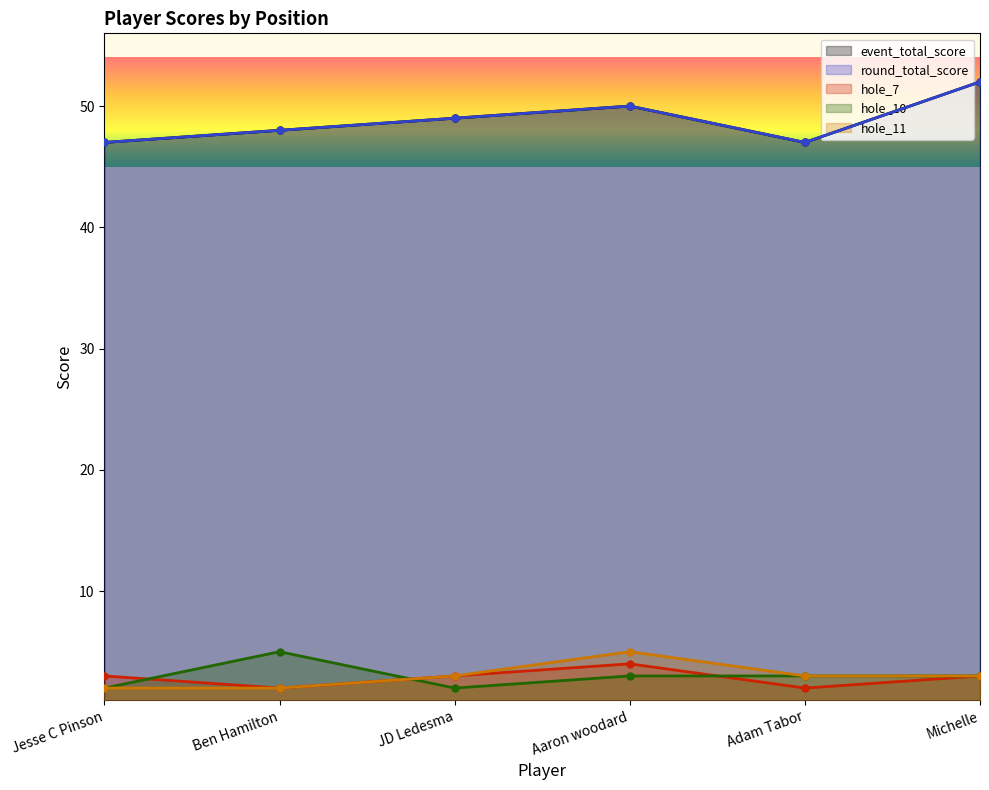

Reading right to left, transcribe all the data shown in this chart.

event_total_score: Michelle=52	Adam Tabor=47	Aaron woodard=50	JD Ledesma=49	Ben Hamilton=48	Jesse C Pinson=47
round_total_score: Michelle=52	Adam Tabor=47	Aaron woodard=50	JD Ledesma=49	Ben Hamilton=48	Jesse C Pinson=47
hole_7: Michelle=3	Adam Tabor=2	Aaron woodard=4	JD Ledesma=3	Ben Hamilton=2	Jesse C Pinson=3
hole_10: Michelle=3	Adam Tabor=3	Aaron woodard=3	JD Ledesma=2	Ben Hamilton=5	Jesse C Pinson=2
hole_11: Michelle=3	Adam Tabor=3	Aaron woodard=5	JD Ledesma=3	Ben Hamilton=2	Jesse C Pinson=2